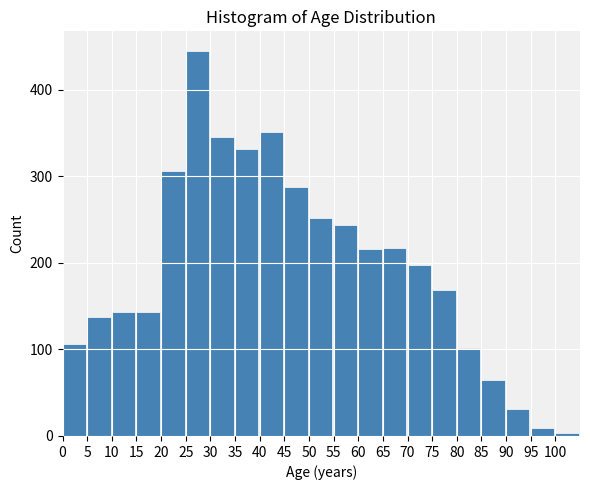

What is the average value?

195